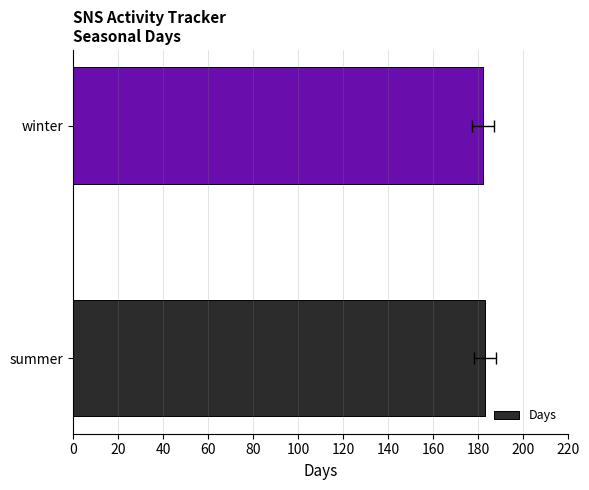

How many values are between 182 and 183?

2